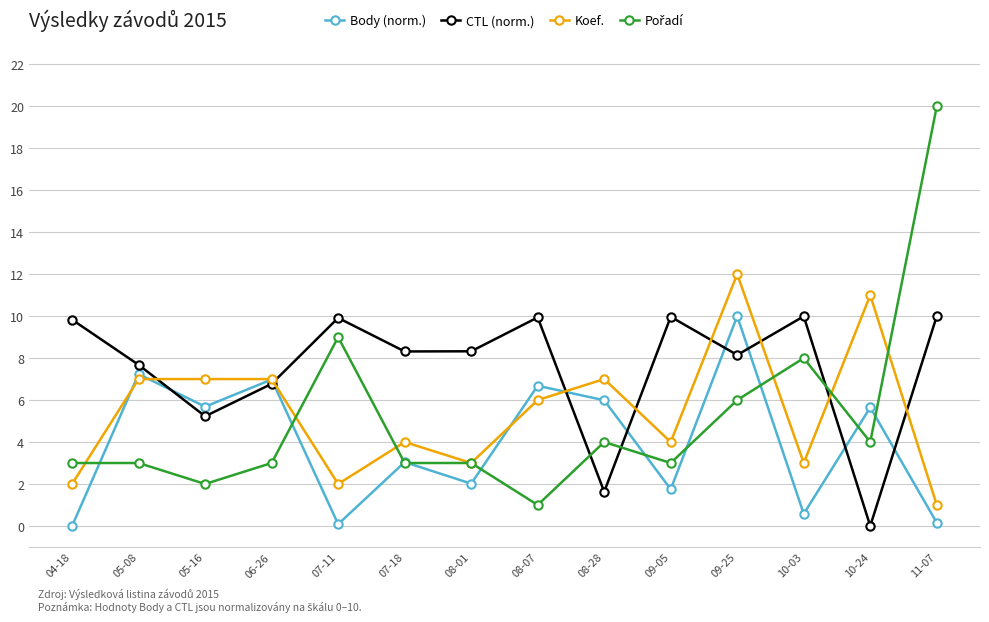

The value of CTL (norm.) at 09-25 is 8.1. True or false?

True